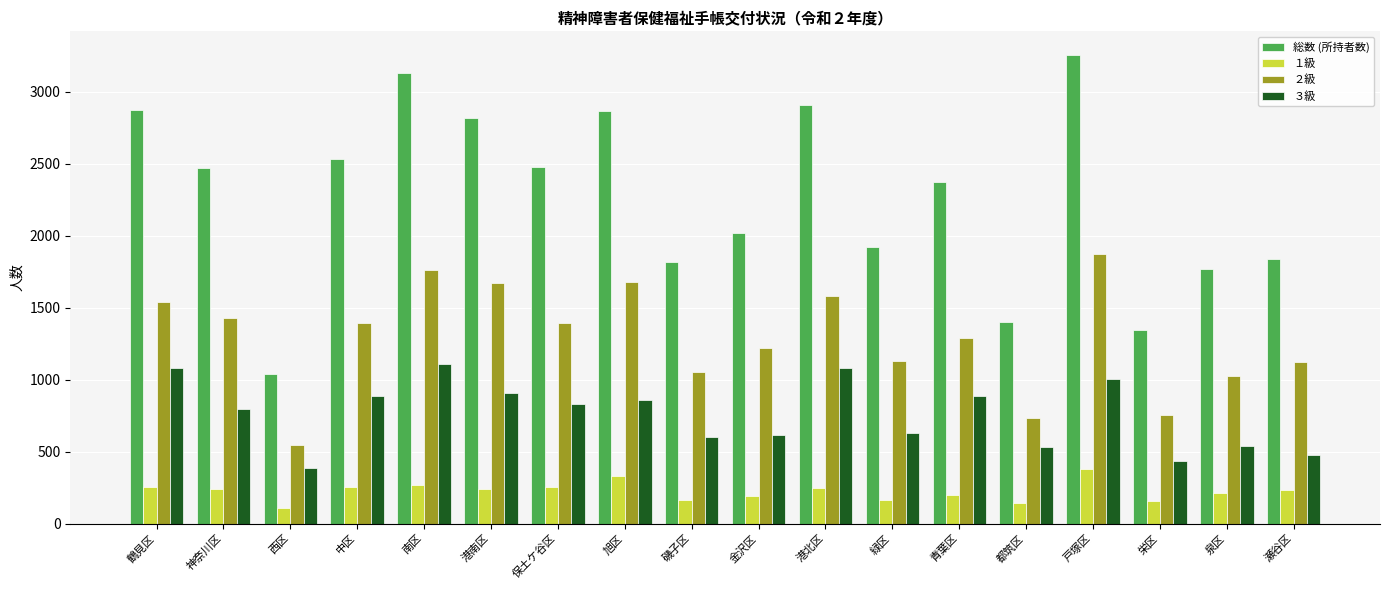

At which label is ３級 closest to 747?

神奈川区